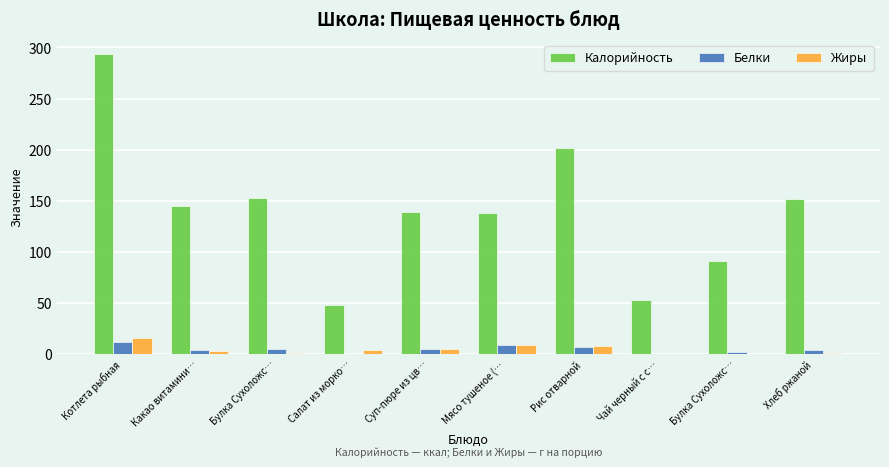

Is it true that Жиры equals 3.1 at Какао витамини…?

True